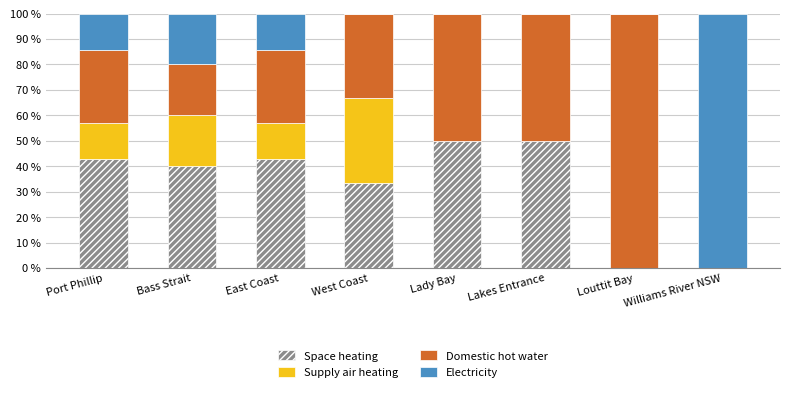

Is it true that Space heating equals -15.0 at Louttit Bay?

False